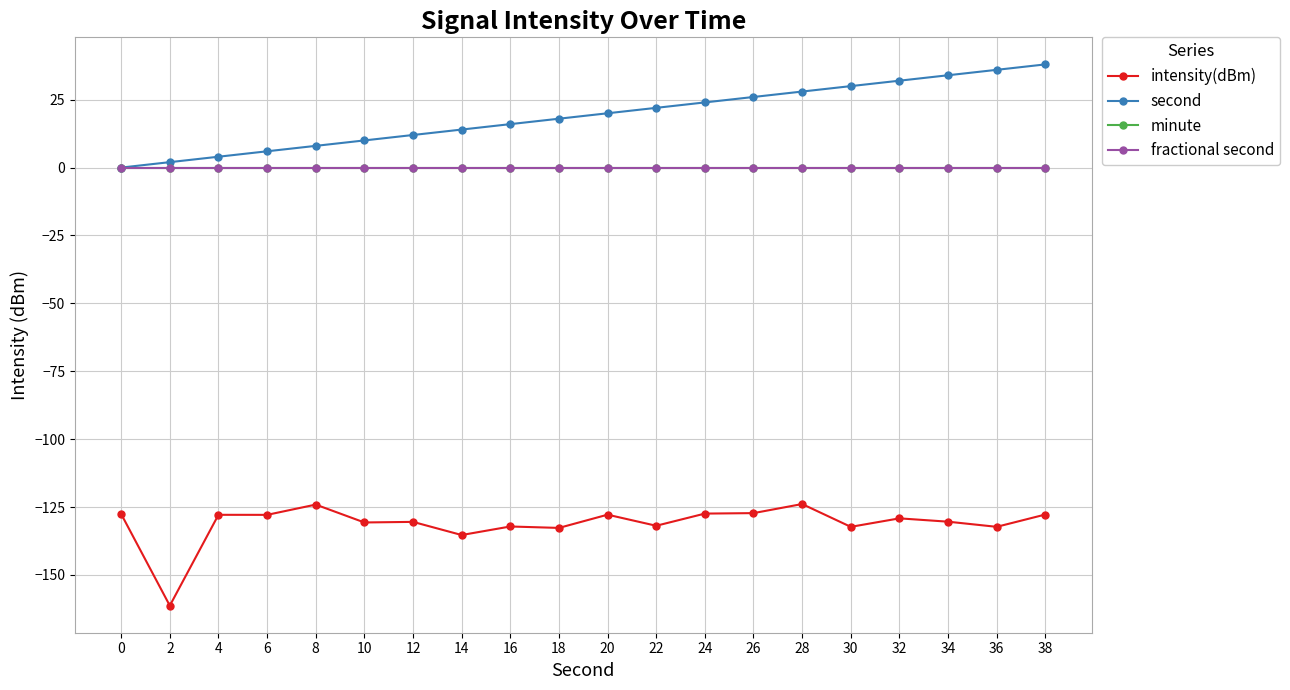

Is the value of minute at 18 greater than the value of fractional second at 38?

No